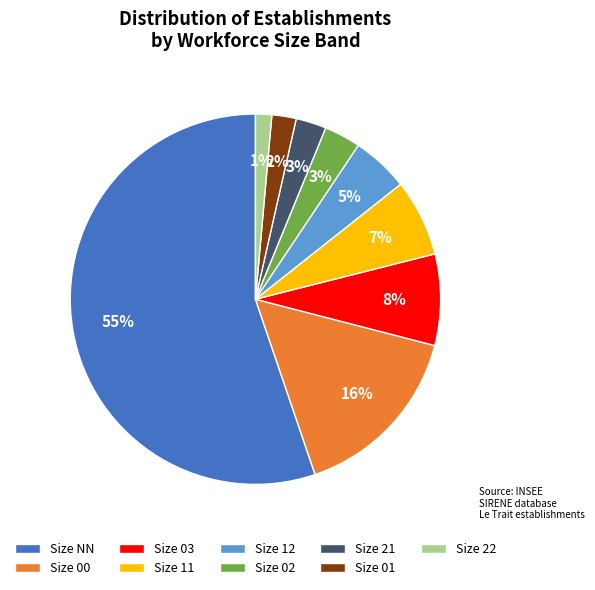

What percentage is the Size 11 slice, to the nearest percent?

7%